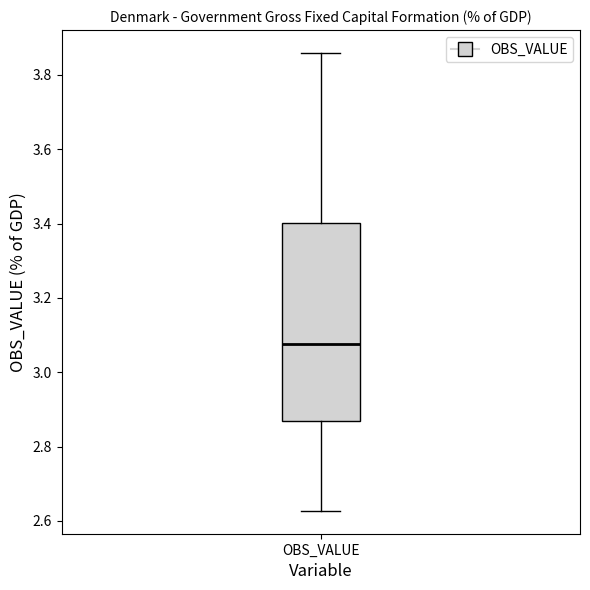

Transcribe this box plot: give where the median line is, the range the box spans, and where the two whiskers end, as read against the y-axis. The values are not printed on the chart, so give them approximately, as read against the axis.

median 3.08, box 2.86 to 3.40, whiskers 2.62 to 3.86